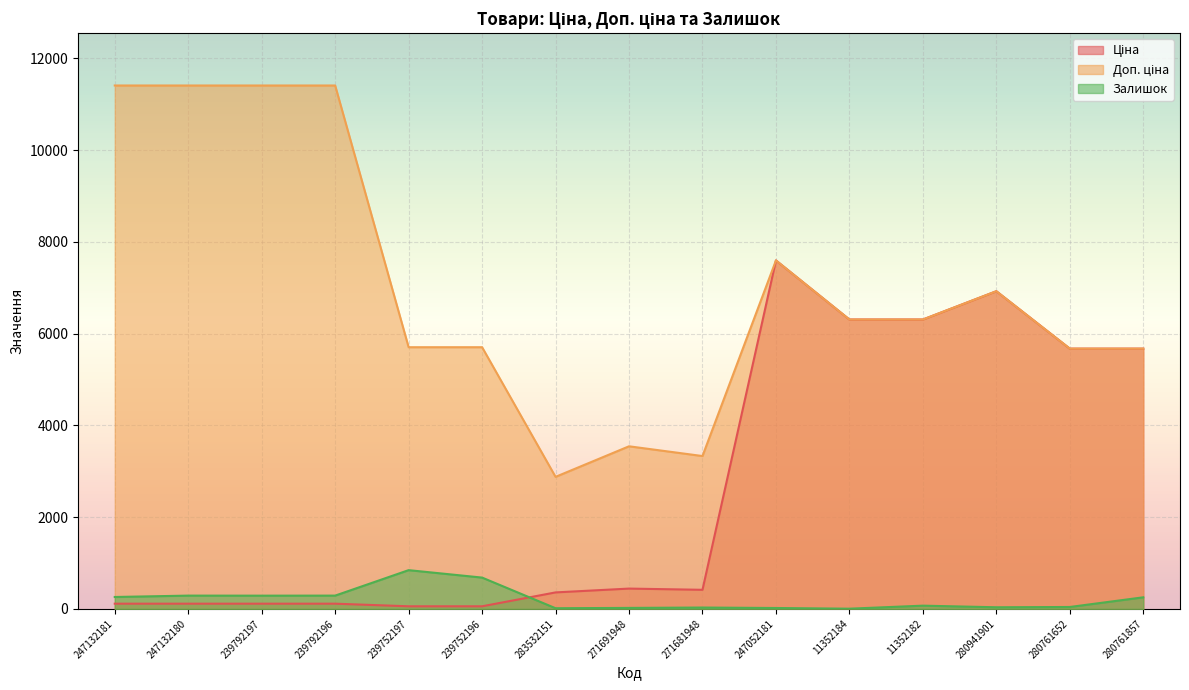

True or false: Доп. ціна has a value of 7596.5 at 247052181.

True